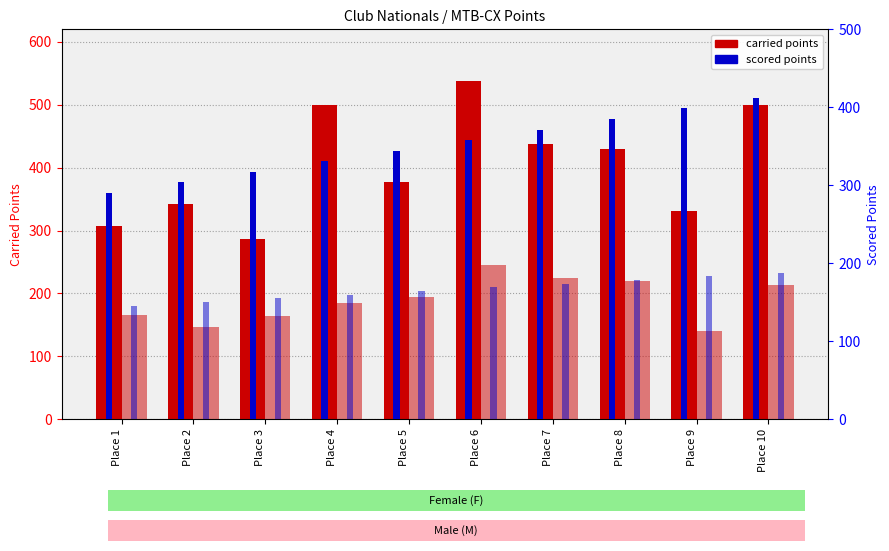

What is the spread (max minus min) of values at Place 2?

195.0